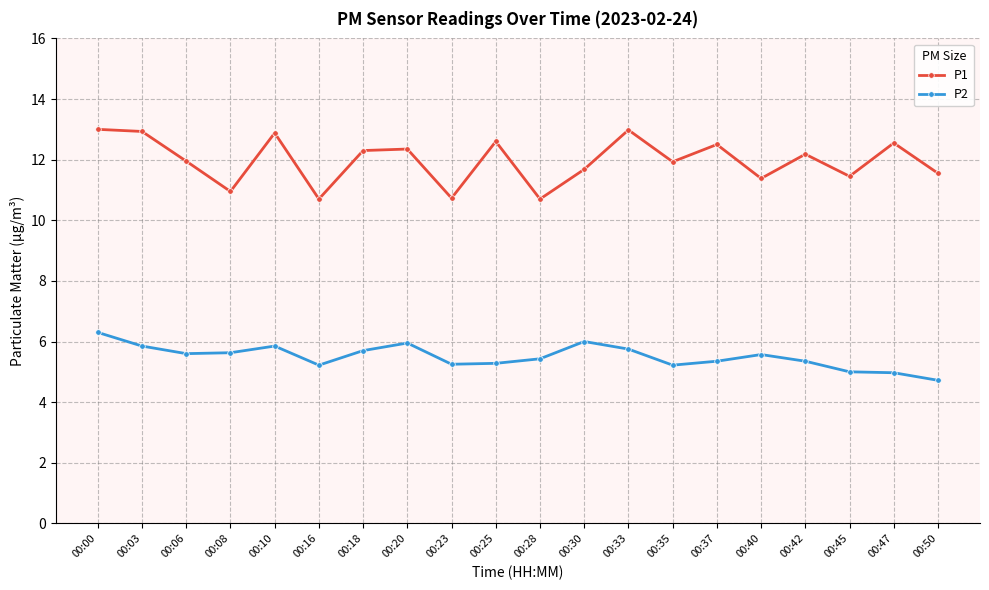

Where is the first local maximum for P2?

00:10